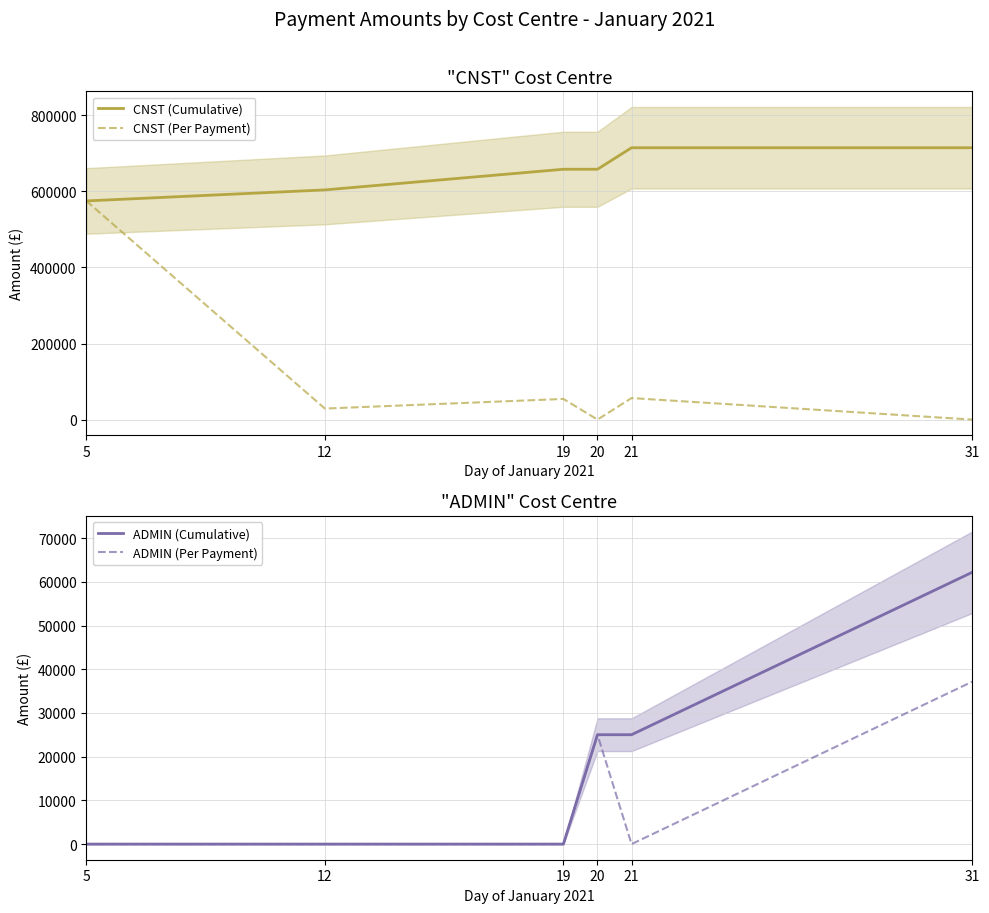

True or false: CNST (Cumulative) has more than 0 points higher than both neighbors.

False